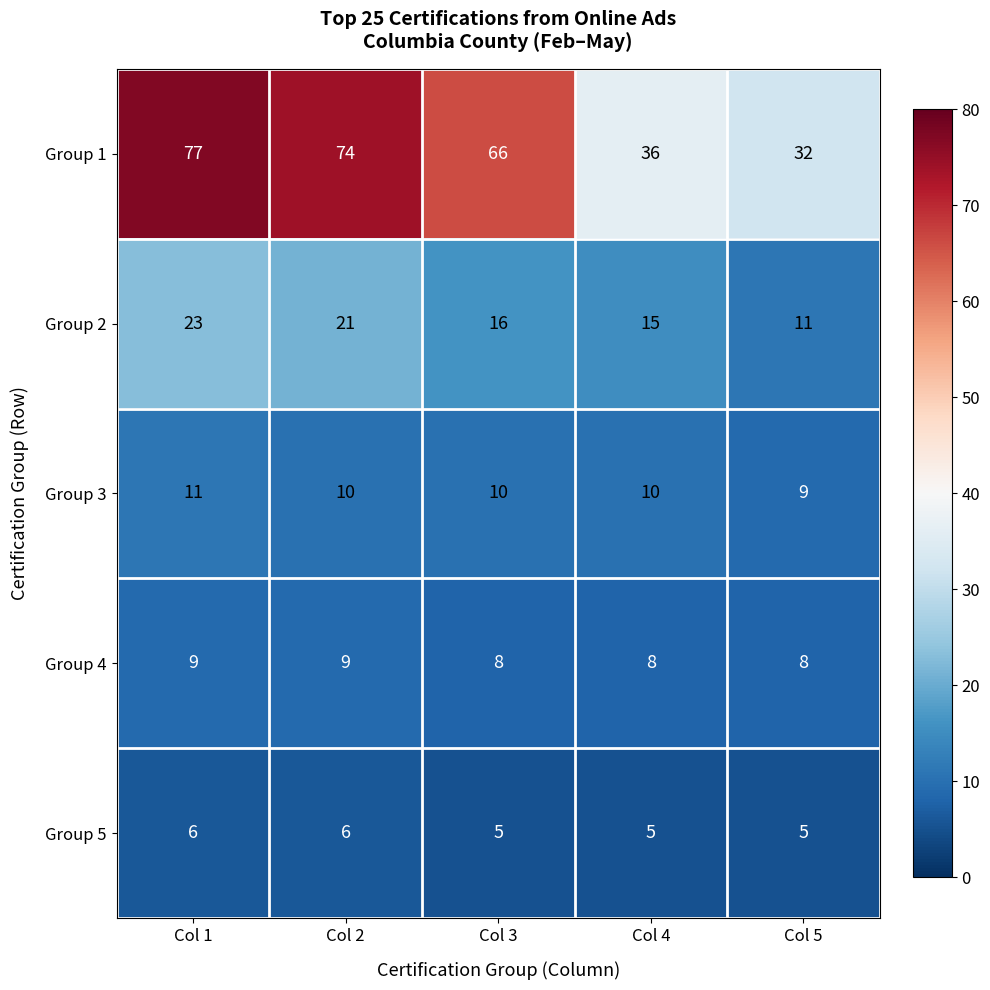

True or false: Group 5 has a value of 6 at Col 2.

True